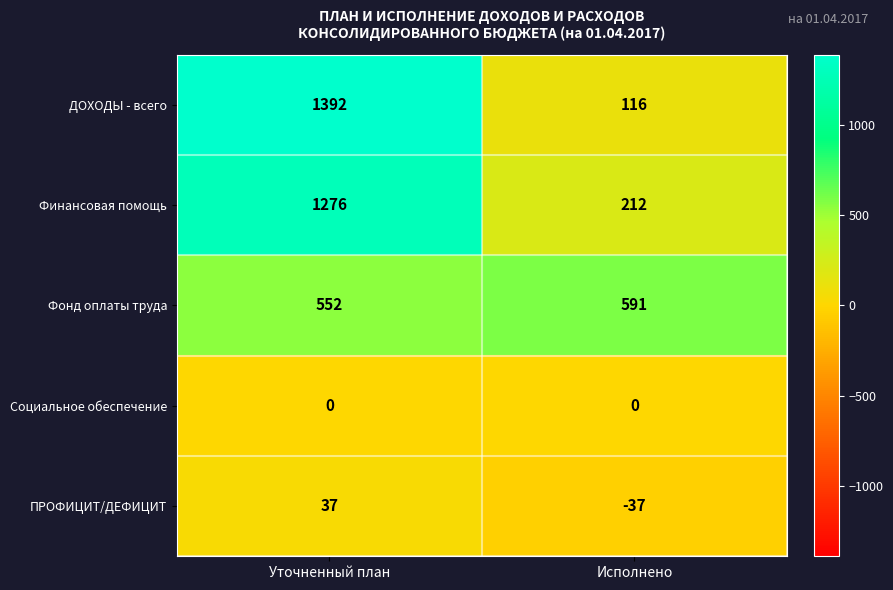

What is the total value across all series at Уточненный план?

3257